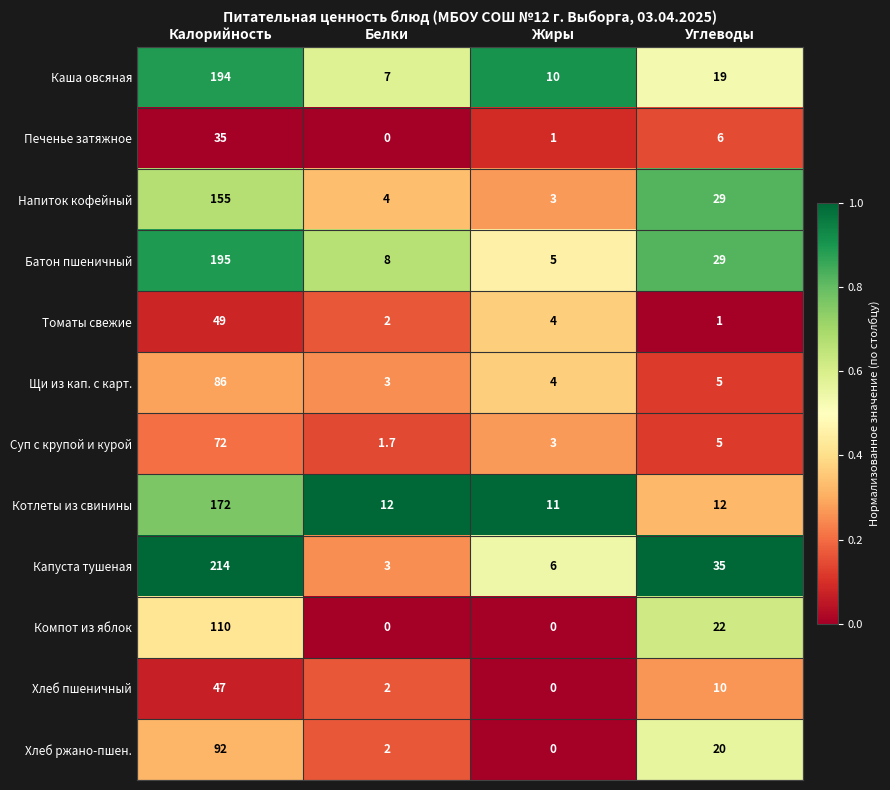

What is the difference between the Напиток кофейный values at Углеводы and Жиры?

26.0